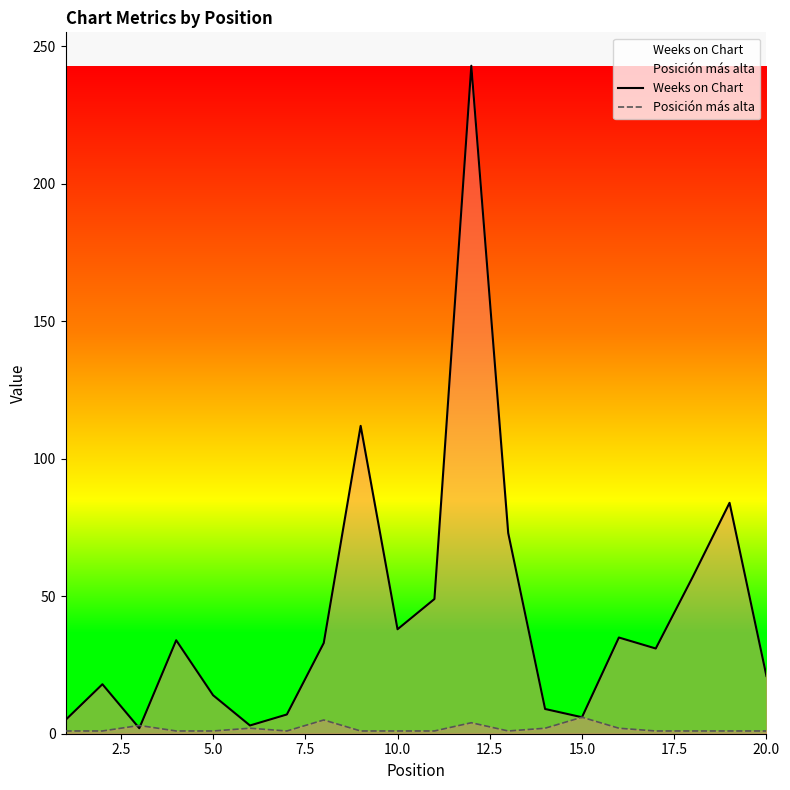

Which series has the largest total across all categories?

Weeks on Chart